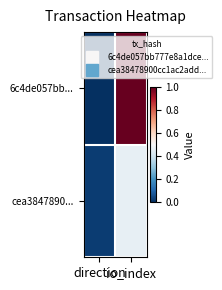

Rank the series at direction from highest to lowest value.

cea3847890..., 6c4de057bb...